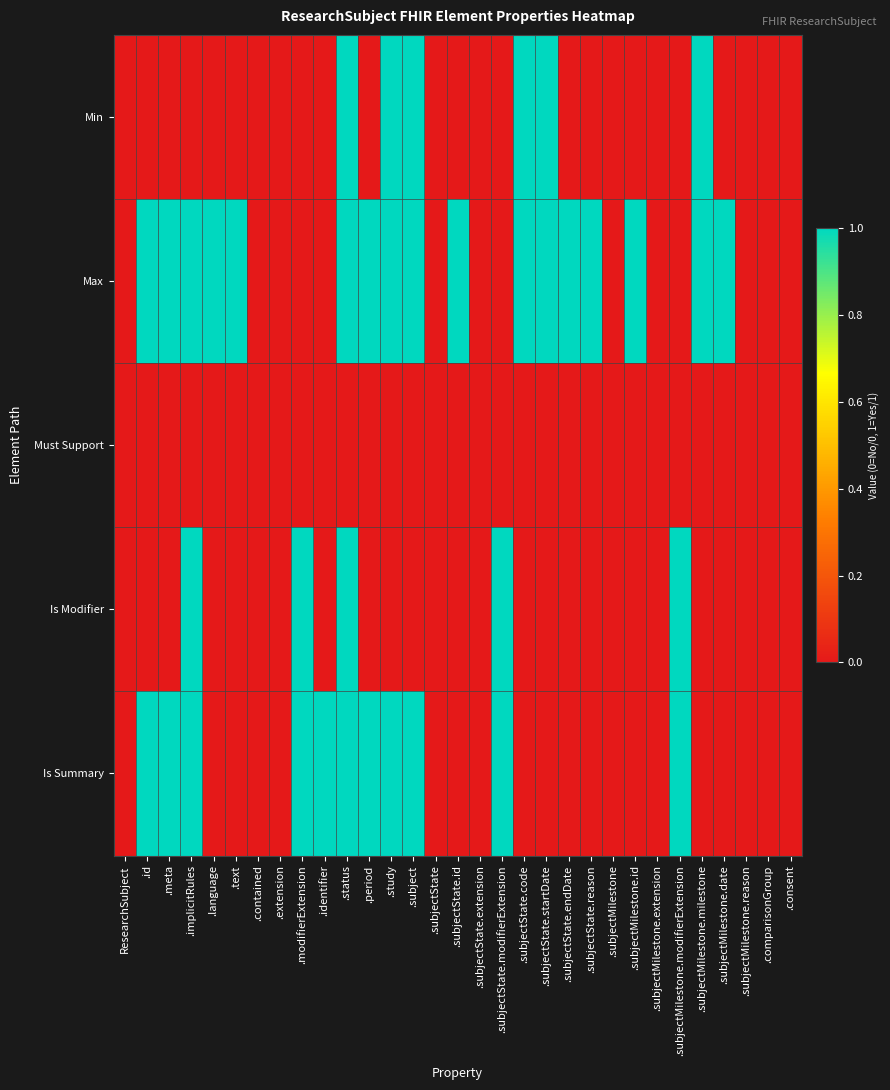

Reading left to right, transcribe all the data shown in this chart.

Min: ResearchSubject=0	.id=0	.meta=0	.implicitRules=0	.language=0	.text=0	.contained=0	.extension=0	.modifierExtension=0	.identifier=0	.status=1	.period=0	.study=1	.subject=1	.subjectState=0	.subjectState.id=0	.subjectState.extension=0	.subjectState.modifierExtension=0	.subjectState.code=1	.subjectState.startDate=1	.subjectState.endDate=0	.subjectState.reason=0	.subjectMilestone=0	.subjectMilestone.id=0	.subjectMilestone.extension=0	.subjectMilestone.modifierExtension=0	.subjectMilestone.milestone=1	.subjectMilestone.date=0	.subjectMilestone.reason=0	.comparisonGroup=0	.consent=0
Max: ResearchSubject=0	.id=1	.meta=1	.implicitRules=1	.language=1	.text=1	.contained=0	.extension=0	.modifierExtension=0	.identifier=0	.status=1	.period=1	.study=1	.subject=1	.subjectState=0	.subjectState.id=1	.subjectState.extension=0	.subjectState.modifierExtension=0	.subjectState.code=1	.subjectState.startDate=1	.subjectState.endDate=1	.subjectState.reason=1	.subjectMilestone=0	.subjectMilestone.id=1	.subjectMilestone.extension=0	.subjectMilestone.modifierExtension=0	.subjectMilestone.milestone=1	.subjectMilestone.date=1	.subjectMilestone.reason=0	.comparisonGroup=0	.consent=0
Must Support: ResearchSubject=0	.id=0	.meta=0	.implicitRules=0	.language=0	.text=0	.contained=0	.extension=0	.modifierExtension=0	.identifier=0	.status=0	.period=0	.study=0	.subject=0	.subjectState=0	.subjectState.id=0	.subjectState.extension=0	.subjectState.modifierExtension=0	.subjectState.code=0	.subjectState.startDate=0	.subjectState.endDate=0	.subjectState.reason=0	.subjectMilestone=0	.subjectMilestone.id=0	.subjectMilestone.extension=0	.subjectMilestone.modifierExtension=0	.subjectMilestone.milestone=0	.subjectMilestone.date=0	.subjectMilestone.reason=0	.comparisonGroup=0	.consent=0
Is Modifier: ResearchSubject=0	.id=0	.meta=0	.implicitRules=1	.language=0	.text=0	.contained=0	.extension=0	.modifierExtension=1	.identifier=0	.status=1	.period=0	.study=0	.subject=0	.subjectState=0	.subjectState.id=0	.subjectState.extension=0	.subjectState.modifierExtension=1	.subjectState.code=0	.subjectState.startDate=0	.subjectState.endDate=0	.subjectState.reason=0	.subjectMilestone=0	.subjectMilestone.id=0	.subjectMilestone.extension=0	.subjectMilestone.modifierExtension=1	.subjectMilestone.milestone=0	.subjectMilestone.date=0	.subjectMilestone.reason=0	.comparisonGroup=0	.consent=0
Is Summary: ResearchSubject=0	.id=1	.meta=1	.implicitRules=1	.language=0	.text=0	.contained=0	.extension=0	.modifierExtension=1	.identifier=1	.status=1	.period=1	.study=1	.subject=1	.subjectState=0	.subjectState.id=0	.subjectState.extension=0	.subjectState.modifierExtension=1	.subjectState.code=0	.subjectState.startDate=0	.subjectState.endDate=0	.subjectState.reason=0	.subjectMilestone=0	.subjectMilestone.id=0	.subjectMilestone.extension=0	.subjectMilestone.modifierExtension=1	.subjectMilestone.milestone=0	.subjectMilestone.date=0	.subjectMilestone.reason=0	.comparisonGroup=0	.consent=0